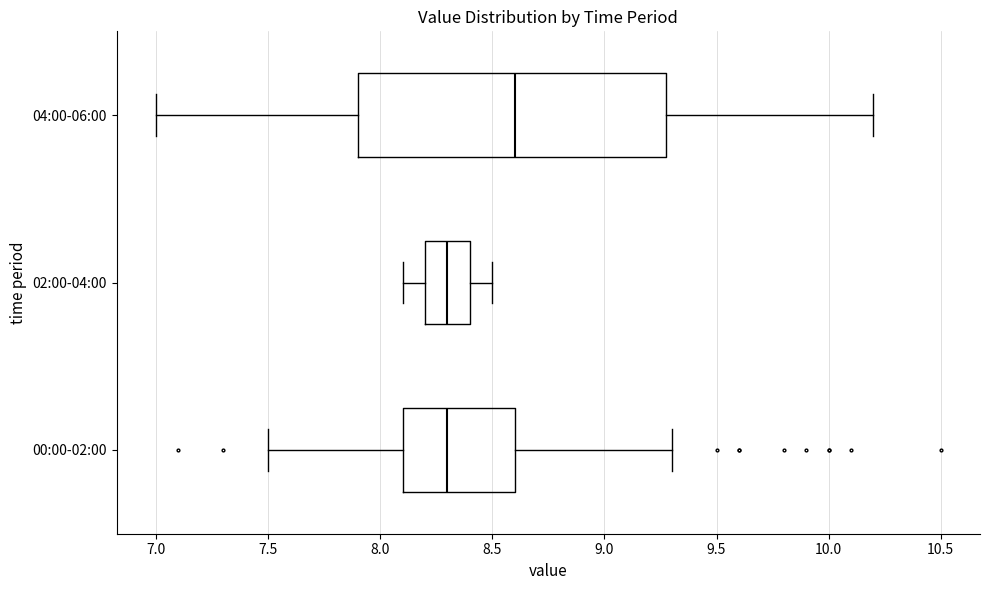

Where is the right edge of the box for 04:00-06:00 on the x-axis? The values are not printed on the chart, so give them approximately, as read against the axis.

9.3